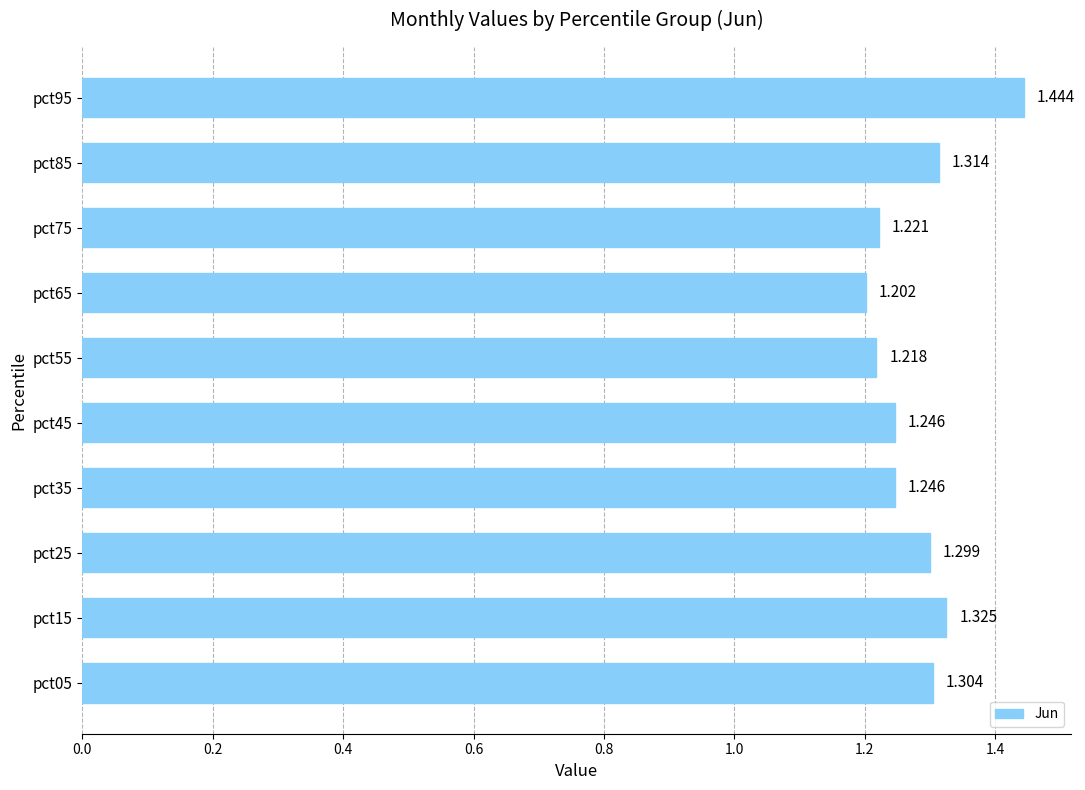

How many series are shown in this chart?

1